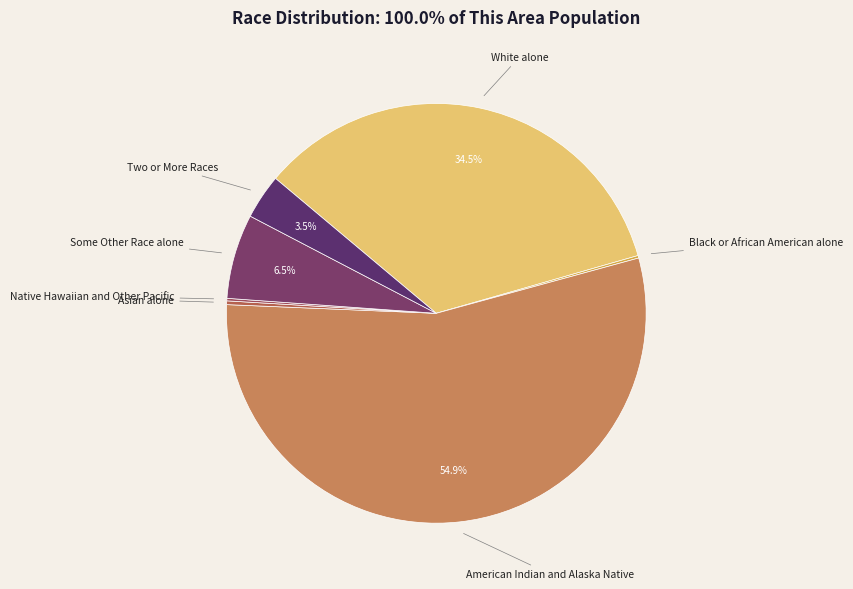

The American Indian and Alaska Native slice represents 42% of the pie. True or false?

False